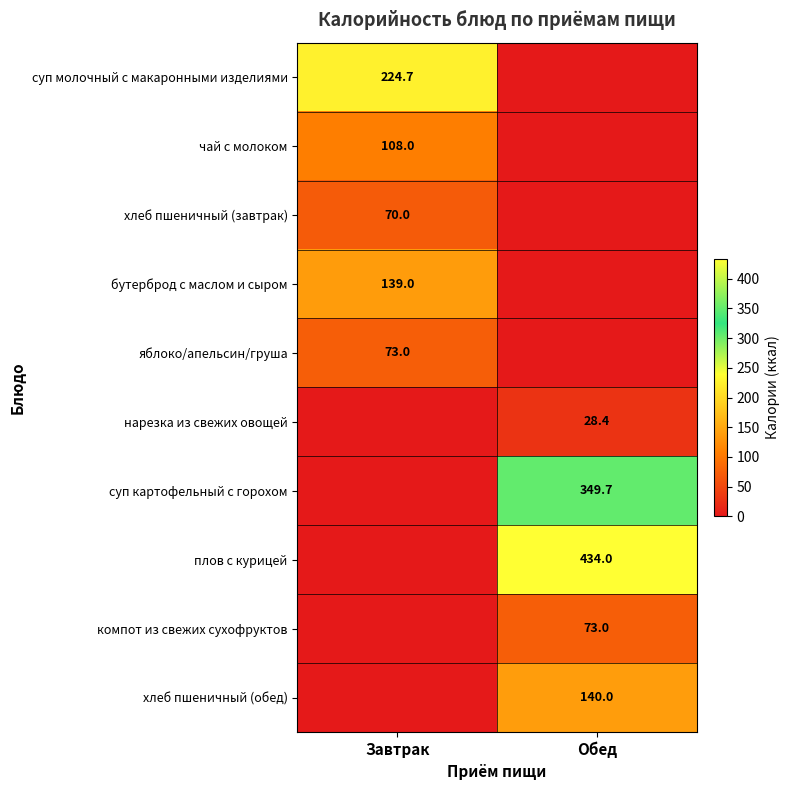

Is the value of плов с курицей at Обед greater than the value of суп молочный с макаронными изделиями at Завтрак?

Yes